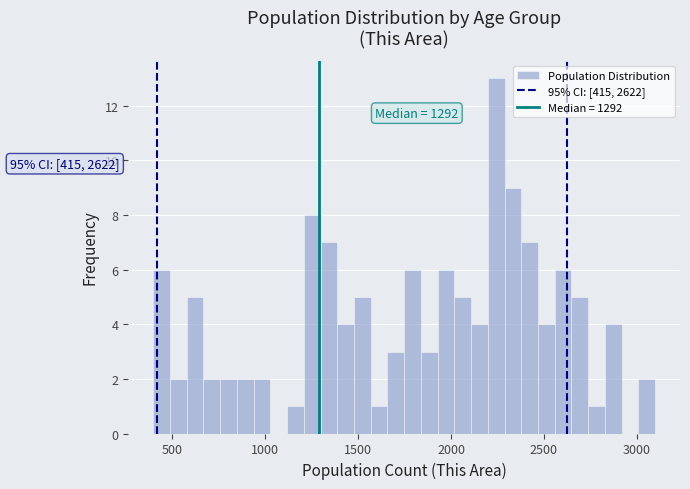

Read against the x-axis, roughly where is the centre of the tallest bar?

2250